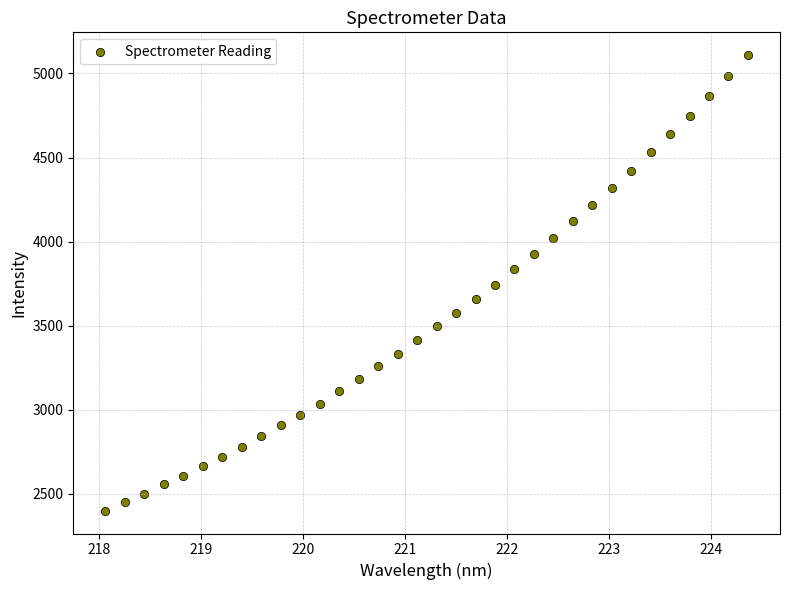

What is the range of X values (max minus min)?

6.3